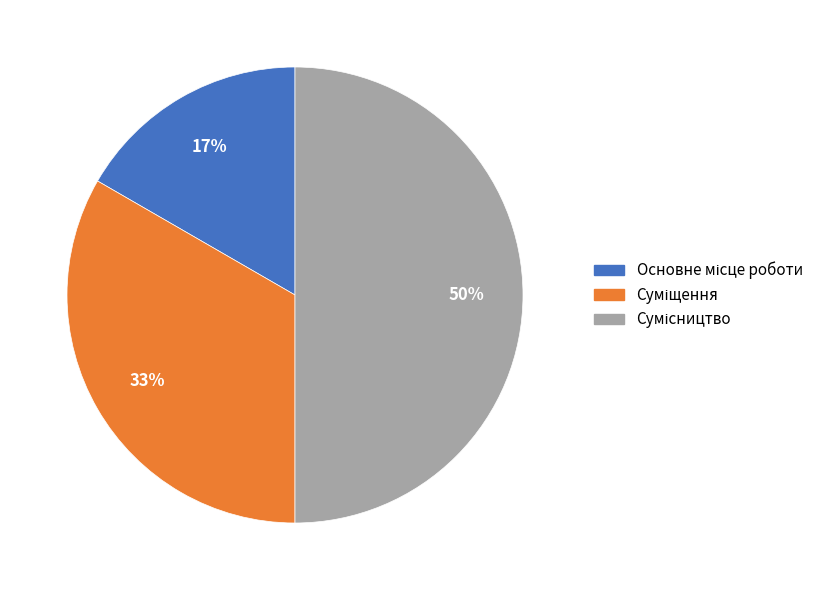

To the nearest percent, what is the difference between the largest and smallest slice percentages?

33%